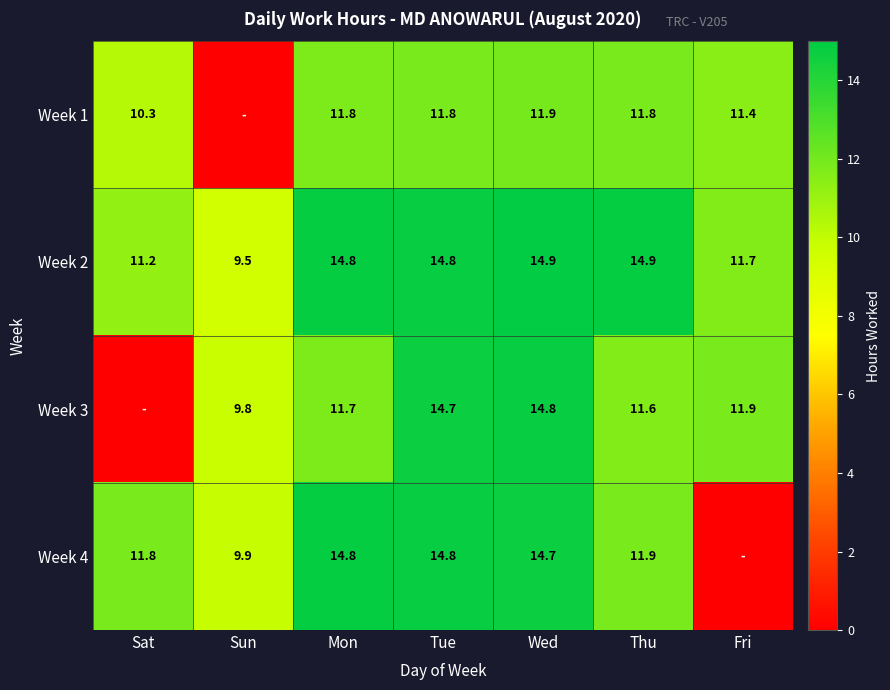

What is the lowest value of the Week 2 series?

9.5